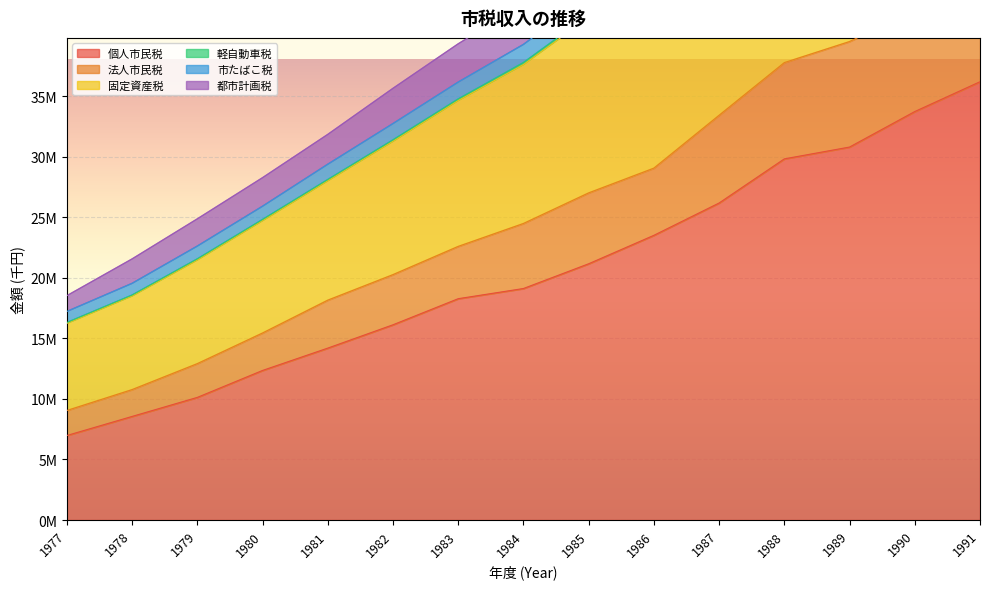

True or false: 軽自動車税 and 固定資産税 intersect in this chart.

False